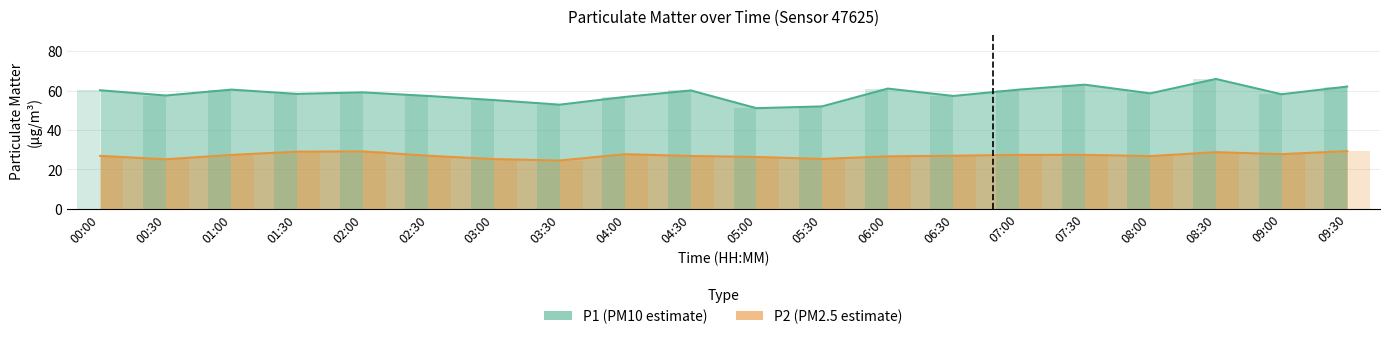

Reading right to left, extract all data points from this chart.

P1 (PM10): 09:30=62.1	09:00=58.2	08:30=65.9	08:00=58.6	07:30=63.0	07:00=60.5	06:30=57.3	06:00=61.0	05:30=52.0	05:00=51.1	04:30=60.1	04:00=56.8	03:30=52.9	03:00=55.2	02:30=57.3	02:00=59.1	01:30=58.4	01:00=60.5	00:30=57.5	00:00=60.2
P2 (PM2.5): 09:30=29.3	09:00=27.8	08:30=28.8	08:00=26.8	07:30=27.4	07:00=27.4	06:30=26.9	06:00=26.6	05:30=25.3	05:00=26.3	04:30=26.8	04:00=27.7	03:30=24.5	03:00=25.3	02:30=26.9	02:00=29.1	01:30=29.0	01:00=27.4	00:30=25.1	00:00=26.9